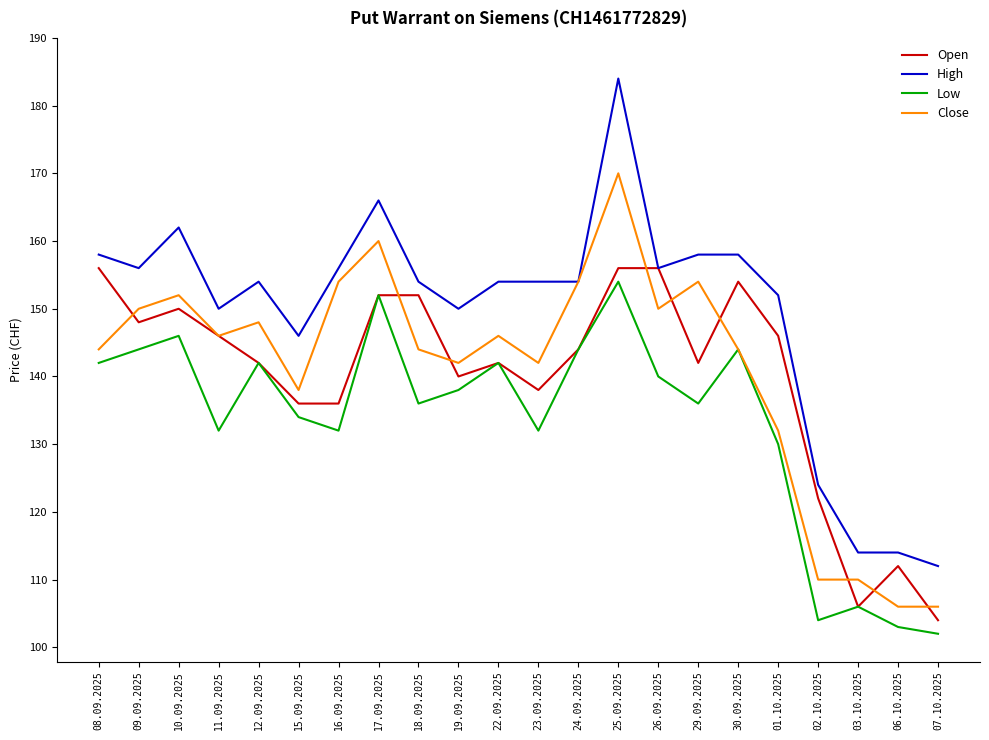

Is the value of Open at 15.09.2025 greater than the value of High at 03.10.2025?

Yes